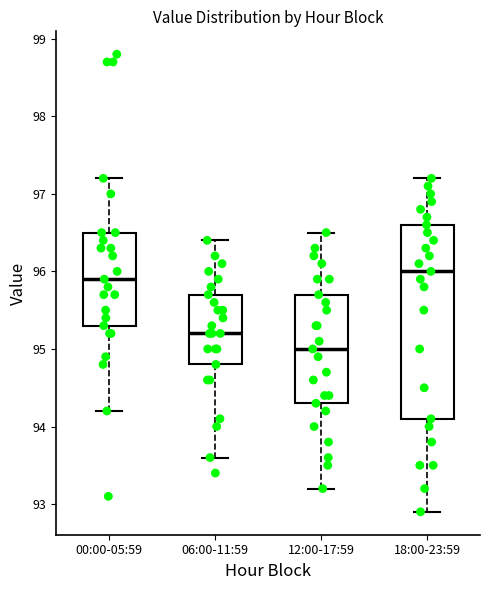

Reading left to right, read every box against the y-axis: the position of its median line, the range the box covers, and the ends of its whiskers. The values are not printed on the chart, so give them approximately, as read against the axis.

00:00-05:59: median 95.9, box 95.3 to 96.5, whiskers 94.2 to 97.2
06:00-11:59: median 95.2, box 94.8 to 95.7, whiskers 93.6 to 96.4
12:00-17:59: median 95.0, box 94.3 to 95.7, whiskers 93.2 to 96.5
18:00-23:59: median 96.0, box 94.1 to 96.6, whiskers 92.9 to 97.2